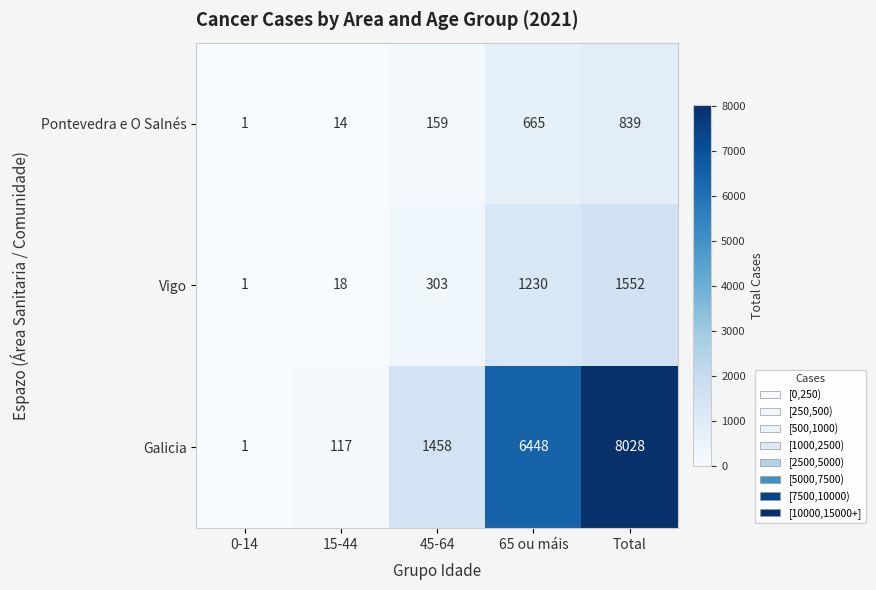

What is the sum of the Pontevedra e O Salnés values at 15-44 and Total?

853